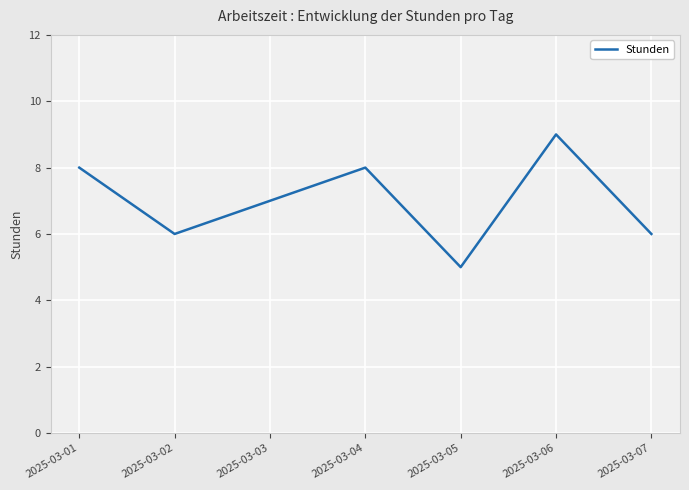

What is the smallest value displayed?

5